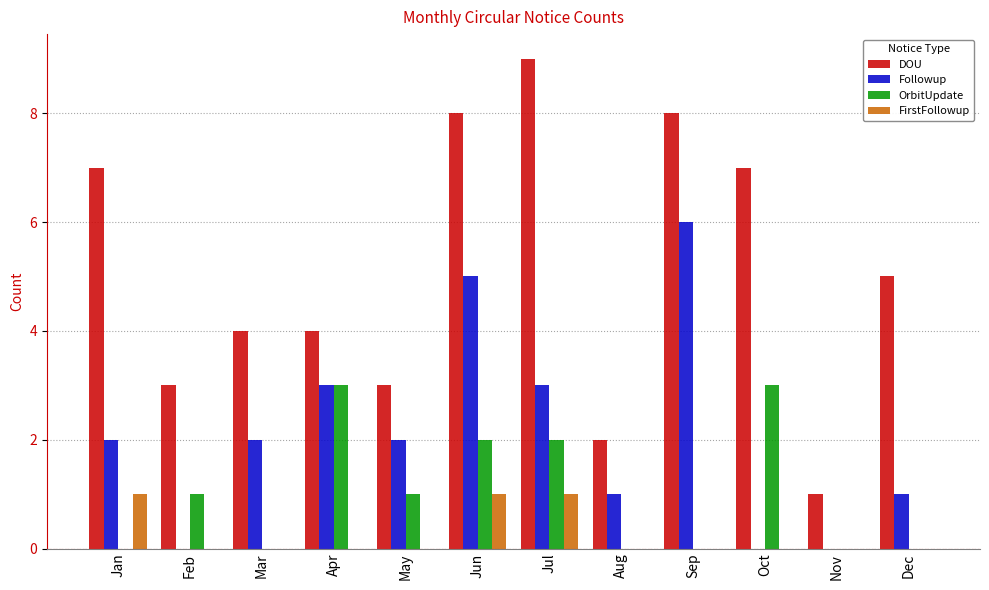

True or false: Followup has a value of 6 at Sep.

True